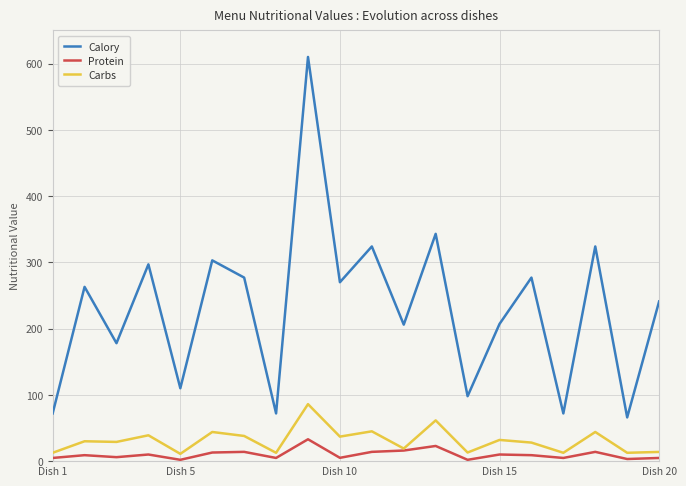

What is the highest value of the Protein series?

33.0